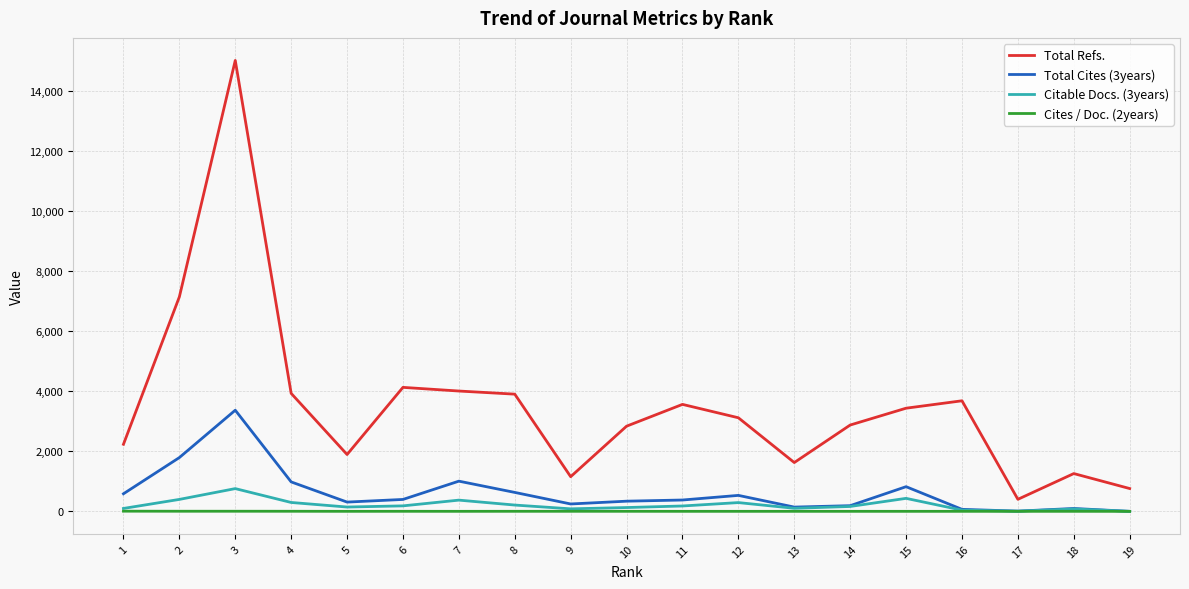

What are all the series names shown in the legend?

Total Refs., Total Cites (3years), Citable Docs. (3years), Cites / Doc. (2years)